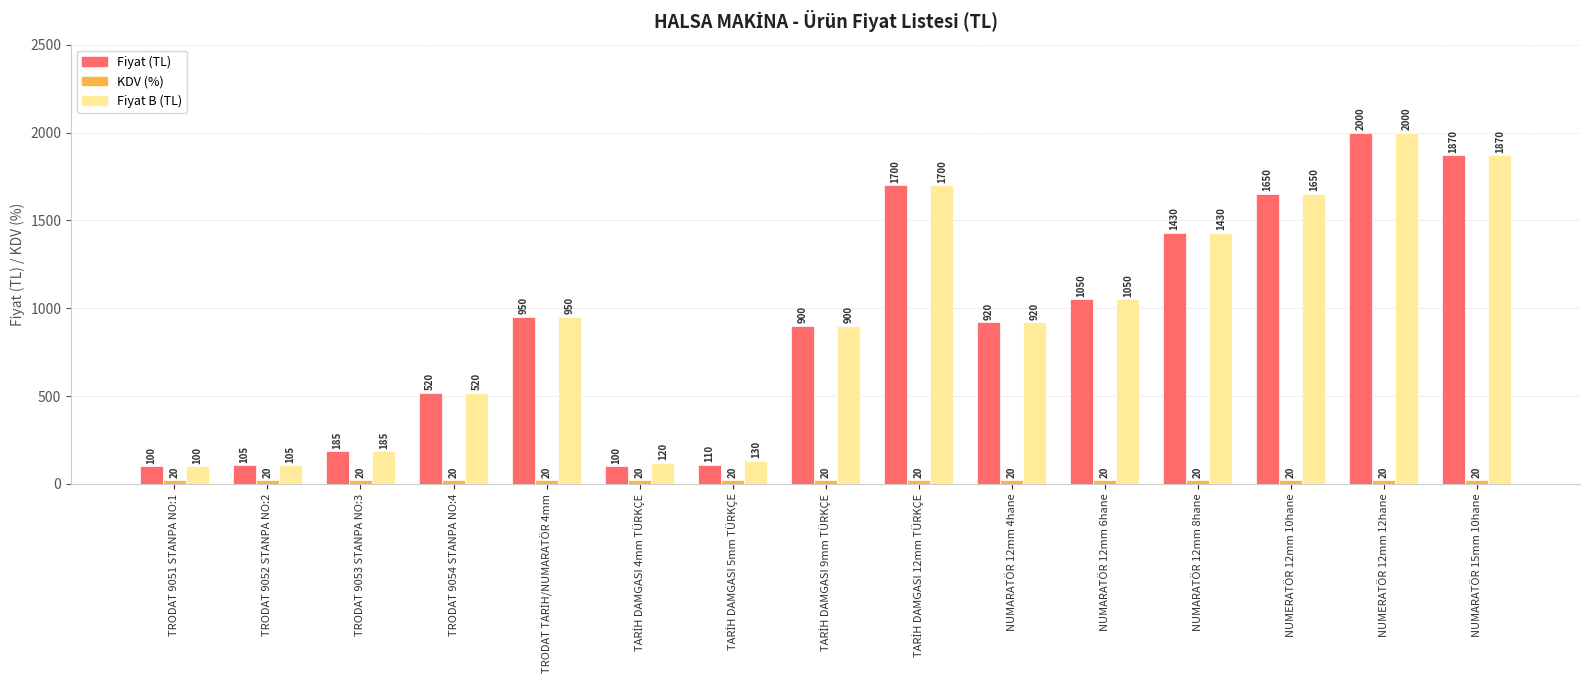

At which category is the sum across all series the highest?

NUMERATÖR 12mm 12hane